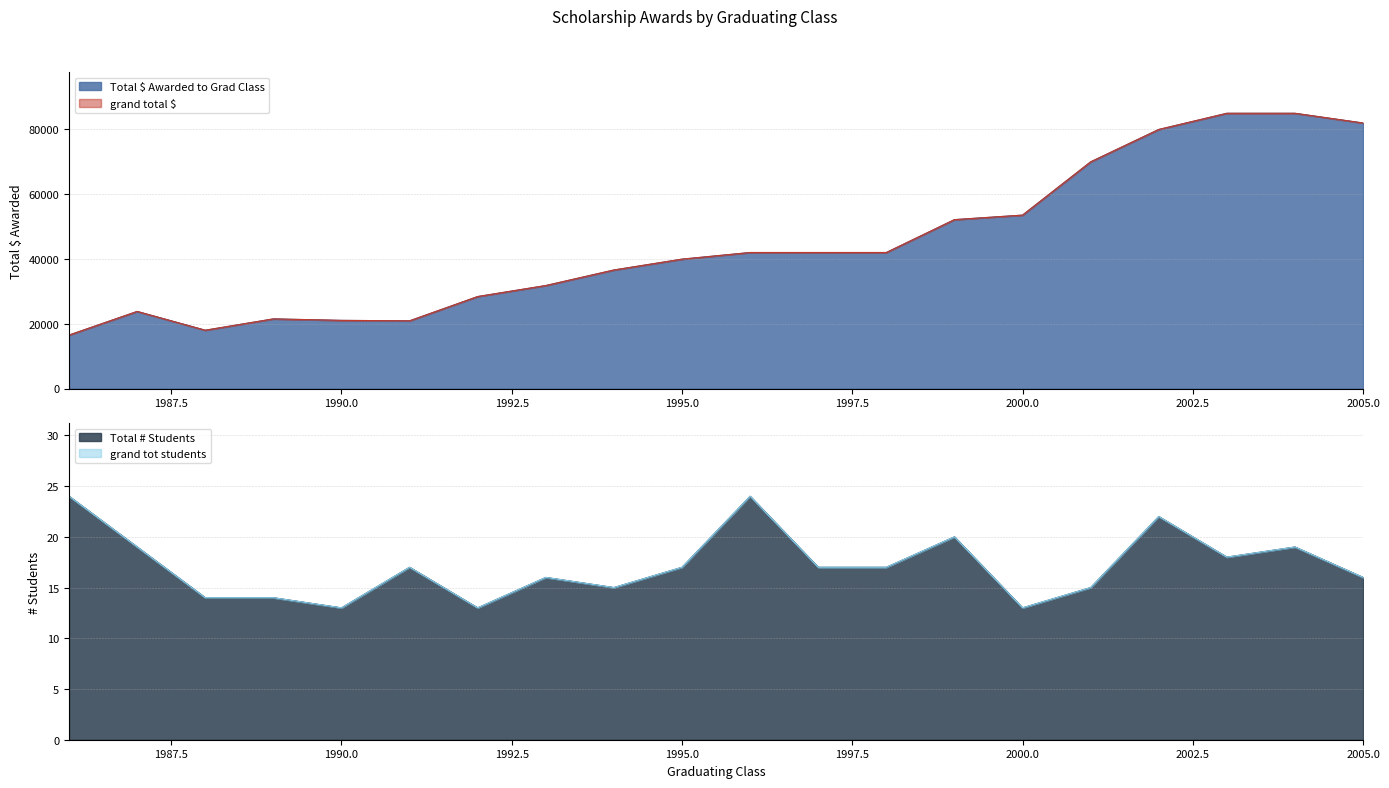

Reading left to right, extract all data points from this chart.

Total $ Awarded to Grad Class: 16500	23800	18000	21500	21040	20900	28400	31800	36600	39950	42000	42000	42000	52150	53550	70000	80000	85000	85000	82000
grand total $: 16500	23800	18000	21500	21040	20900	28400	31800	36600	39950	42000	42000	42000	52150	53550	70000	80000	85000	85000	82000
Total # Students: 24	19	14	14	13	17	13	16	15	17	24	17	17	20	13	15	22	18	19	16
grand tot students: 24	19	14	14	13	17	13	16	15	17	24	17	17	20	13	15	22	18	19	16